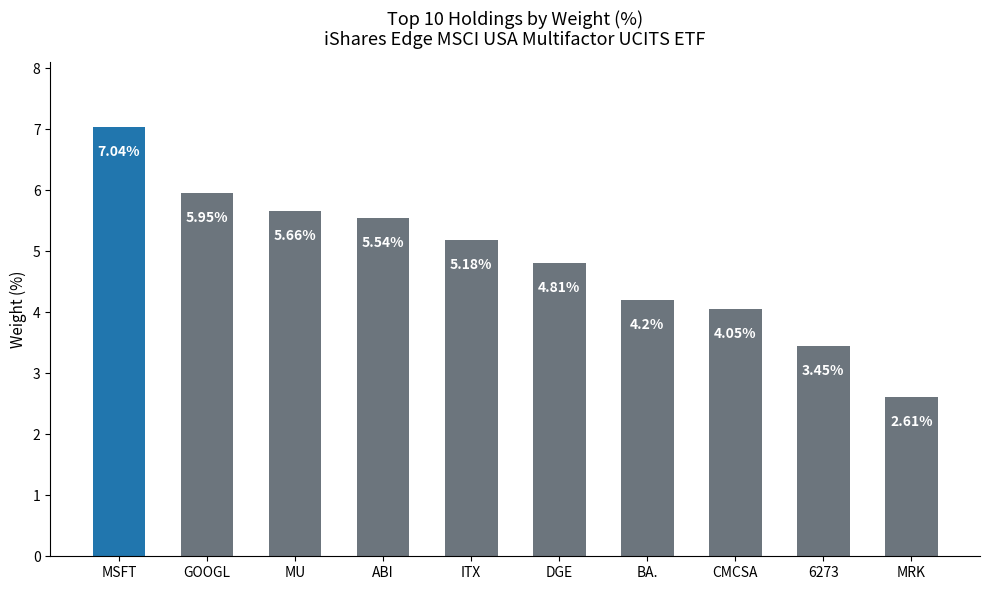

Which category has the highest value across all series?

MSFT